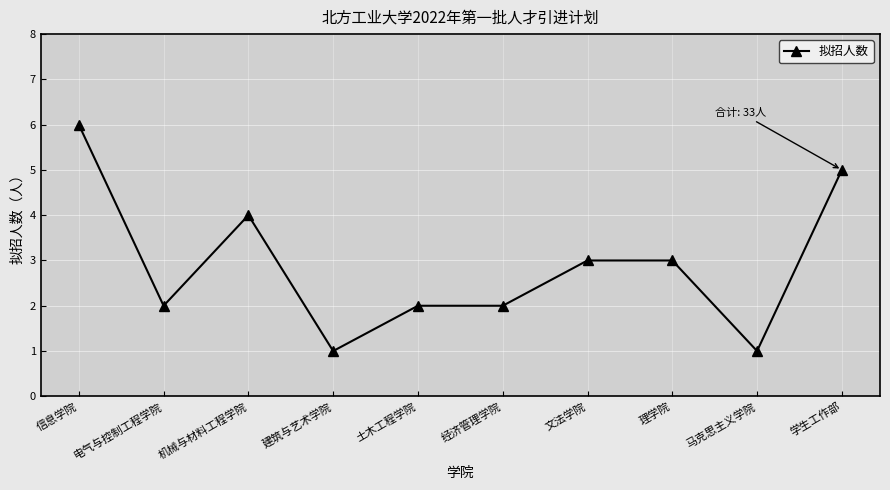

Between 理学院 and 电气与控制工程学院, which is larger?

理学院